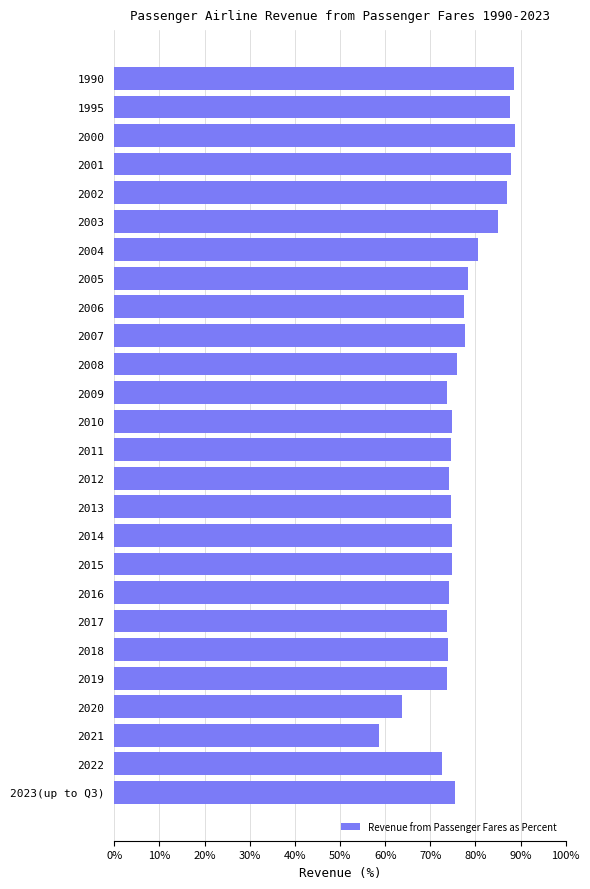

The chart shows a value of 116.7 at 2006. True or false?

False